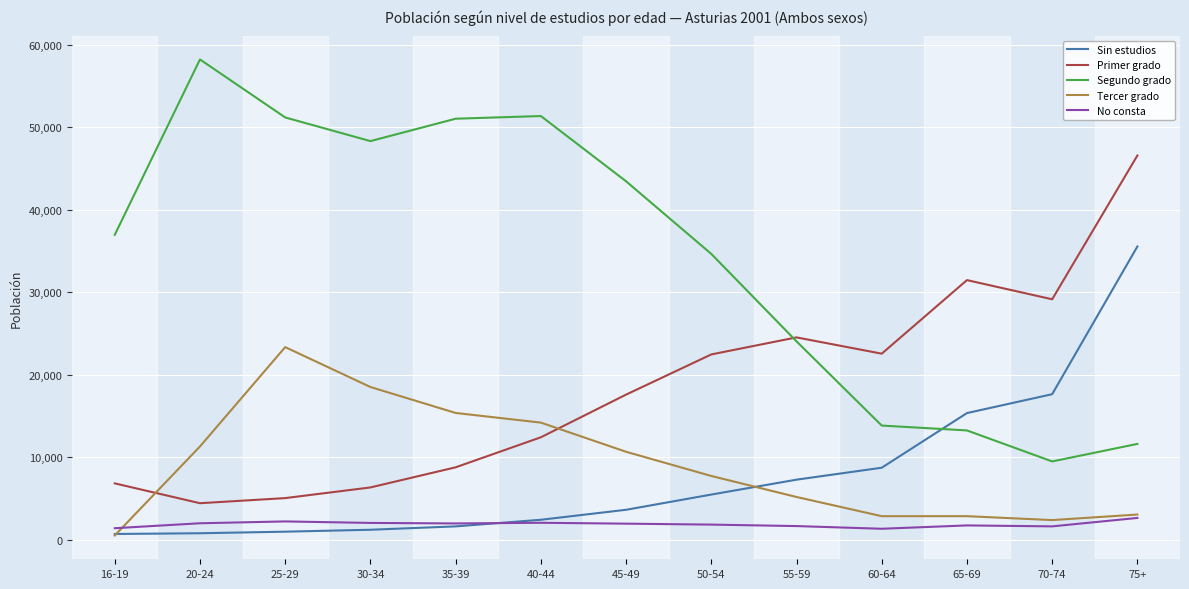

True or false: Primer grado and Sin estudios cross at least once.

False